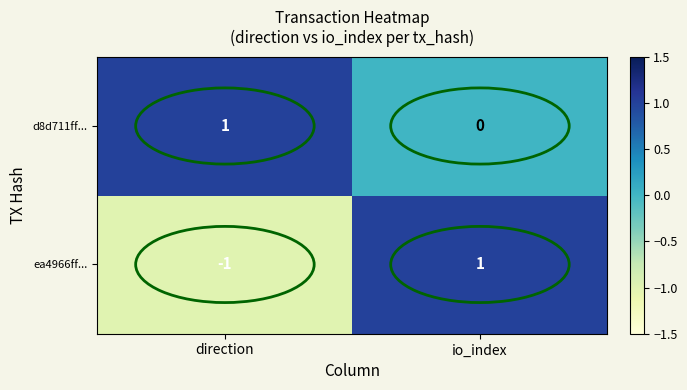

Rank the series at direction from highest to lowest value.

d8d711ff..., ea4966ff...